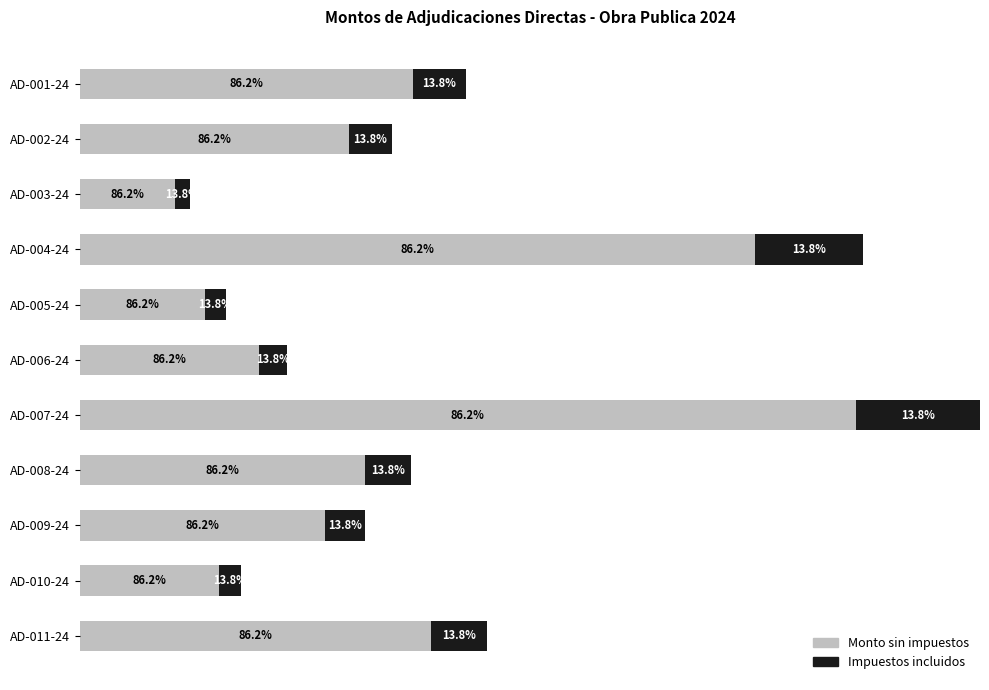

What is the average value of the Monto sin impuestos series?

0.4